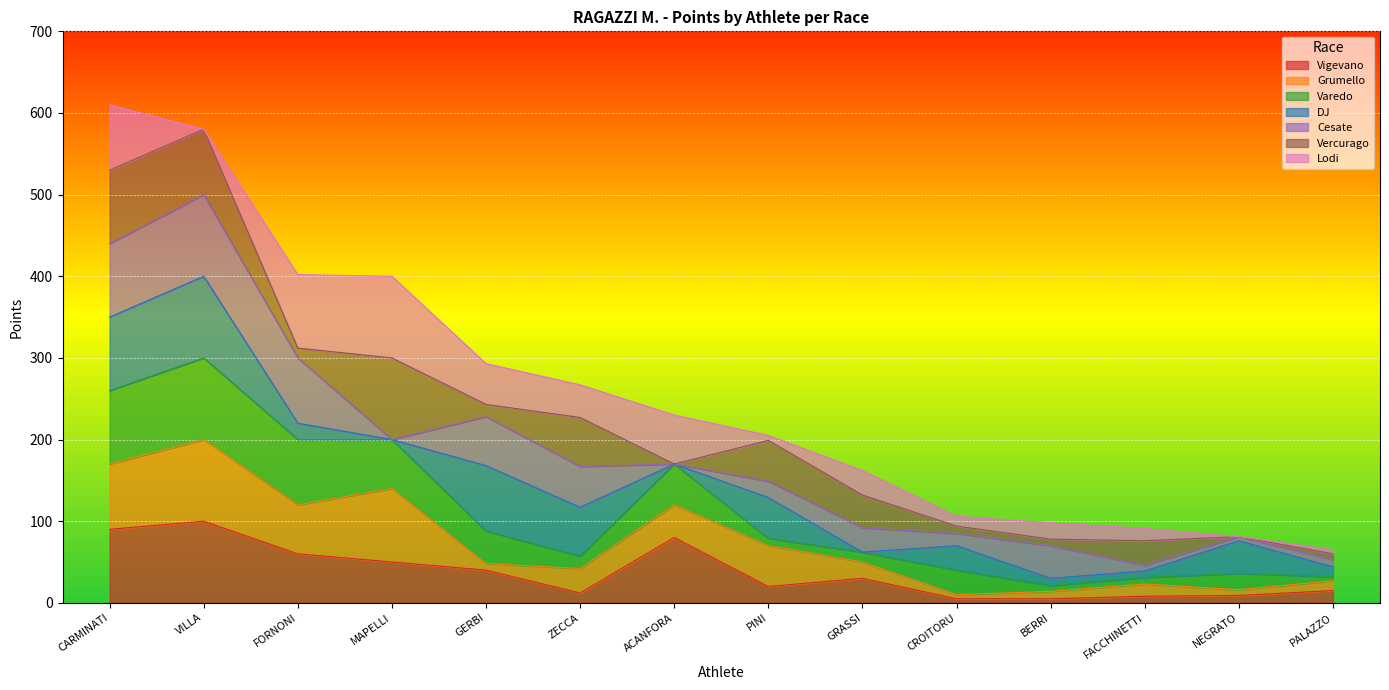

What is the highest value of the Vigevano series?

100